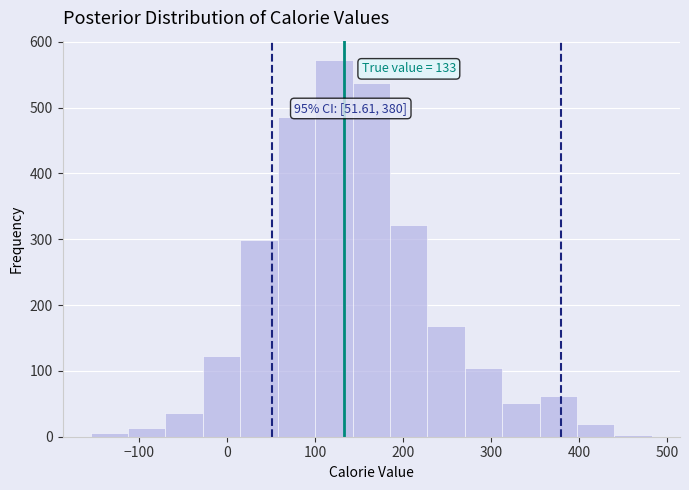

Over which range of the x-axis is the bar tallest?

100 to 140